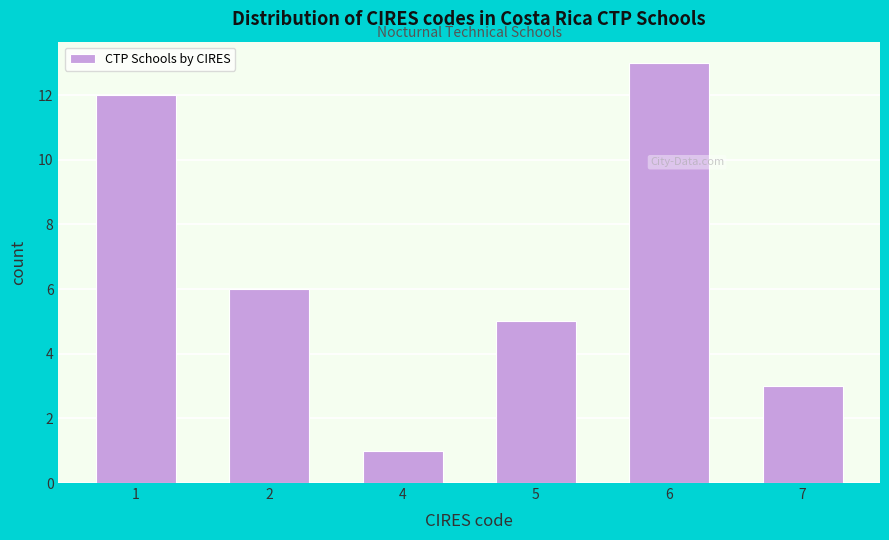

Reading left to right, transcribe all the data shown in this chart.

1=12	2=6	4=1	5=5	6=13	7=3